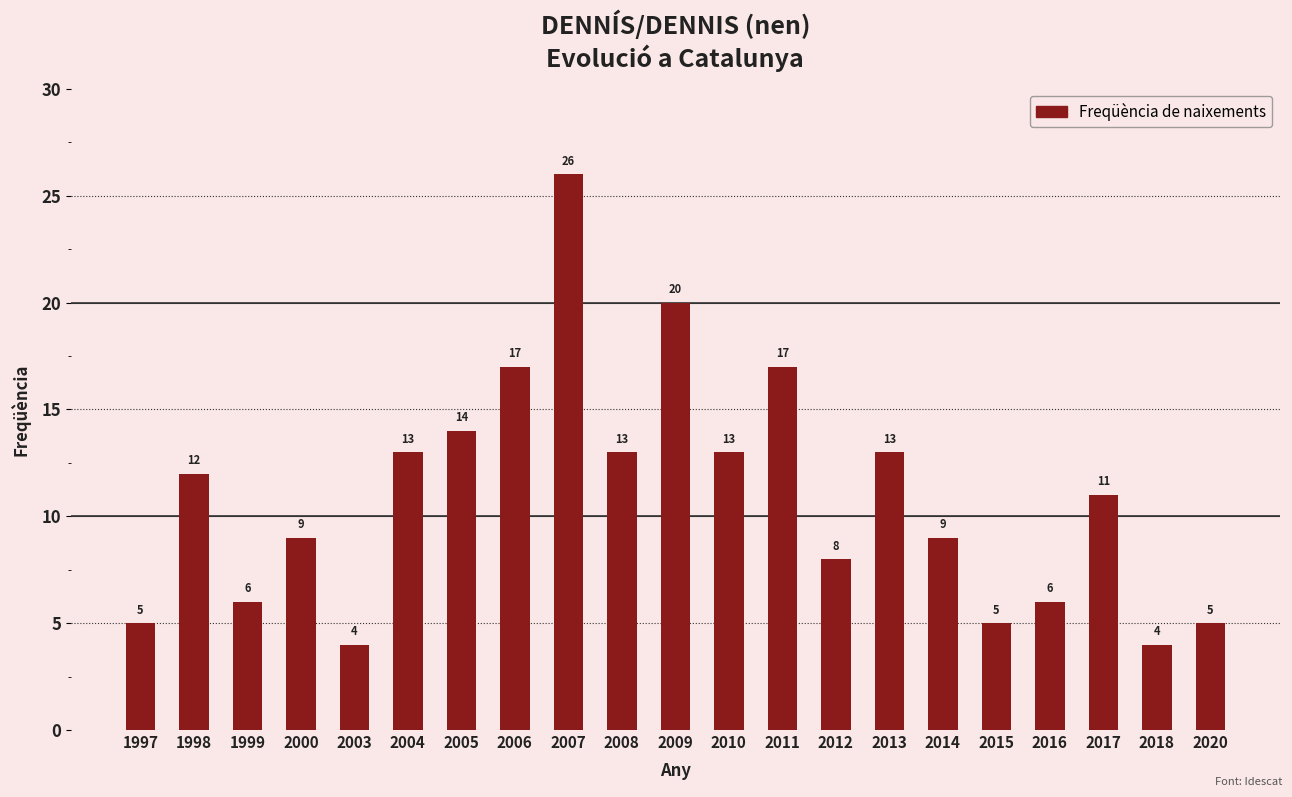

Reading left to right, transcribe all the data shown in this chart.

5	12	6	9	4	13	14	17	26	13	20	13	17	8	13	9	5	6	11	4	5